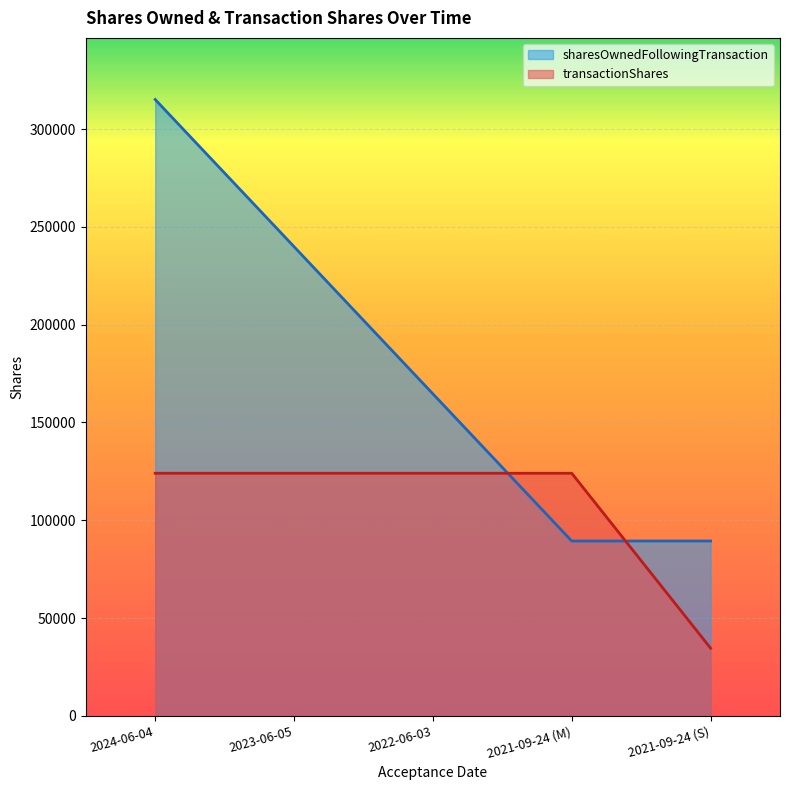

The transactionShares series shows 57653 at 2021-09-24 (S). True or false?

False